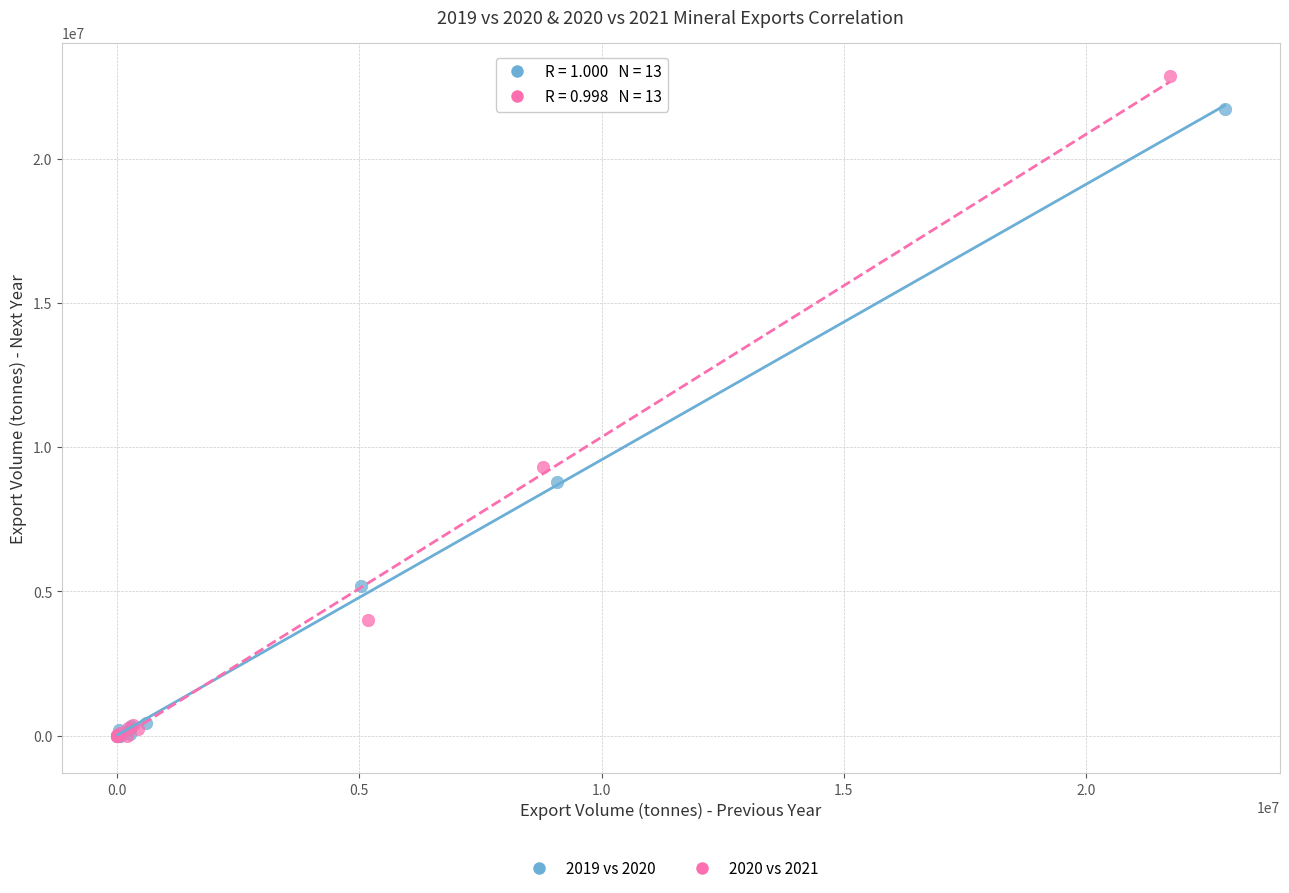

What are all the series names shown in the legend?

2019 vs 2020, 2020 vs 2021